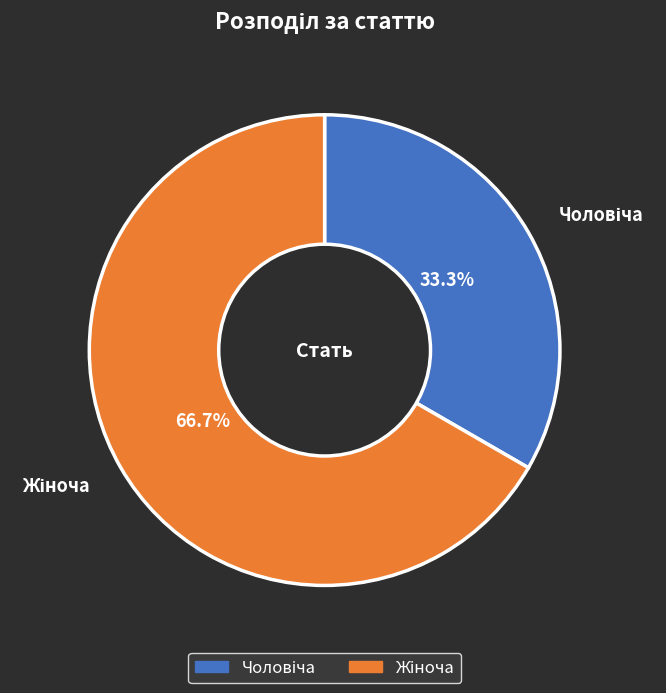

How many slices are in this pie chart?

2